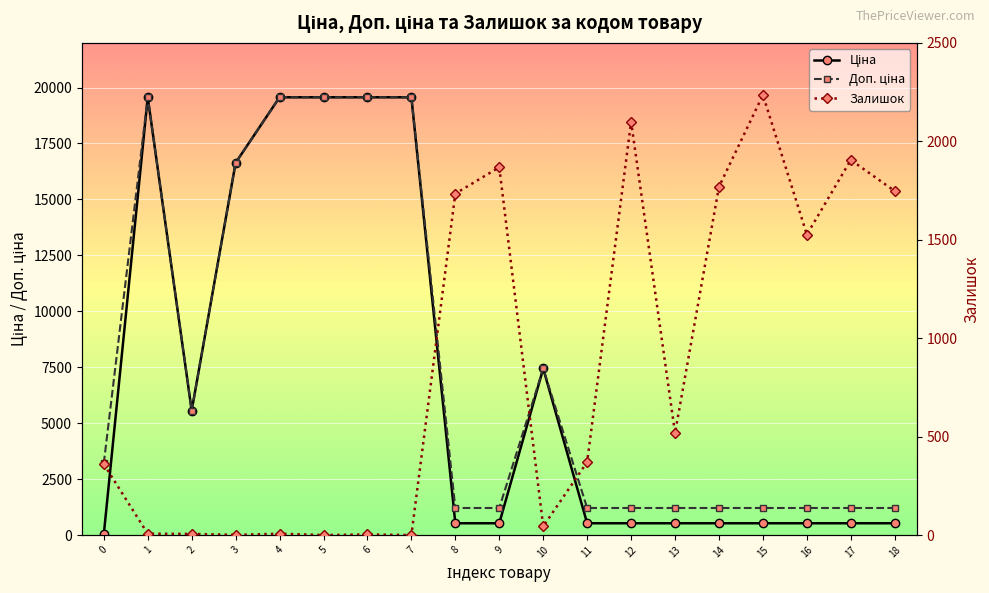

Which series has the largest range (max minus min)?

Ціна